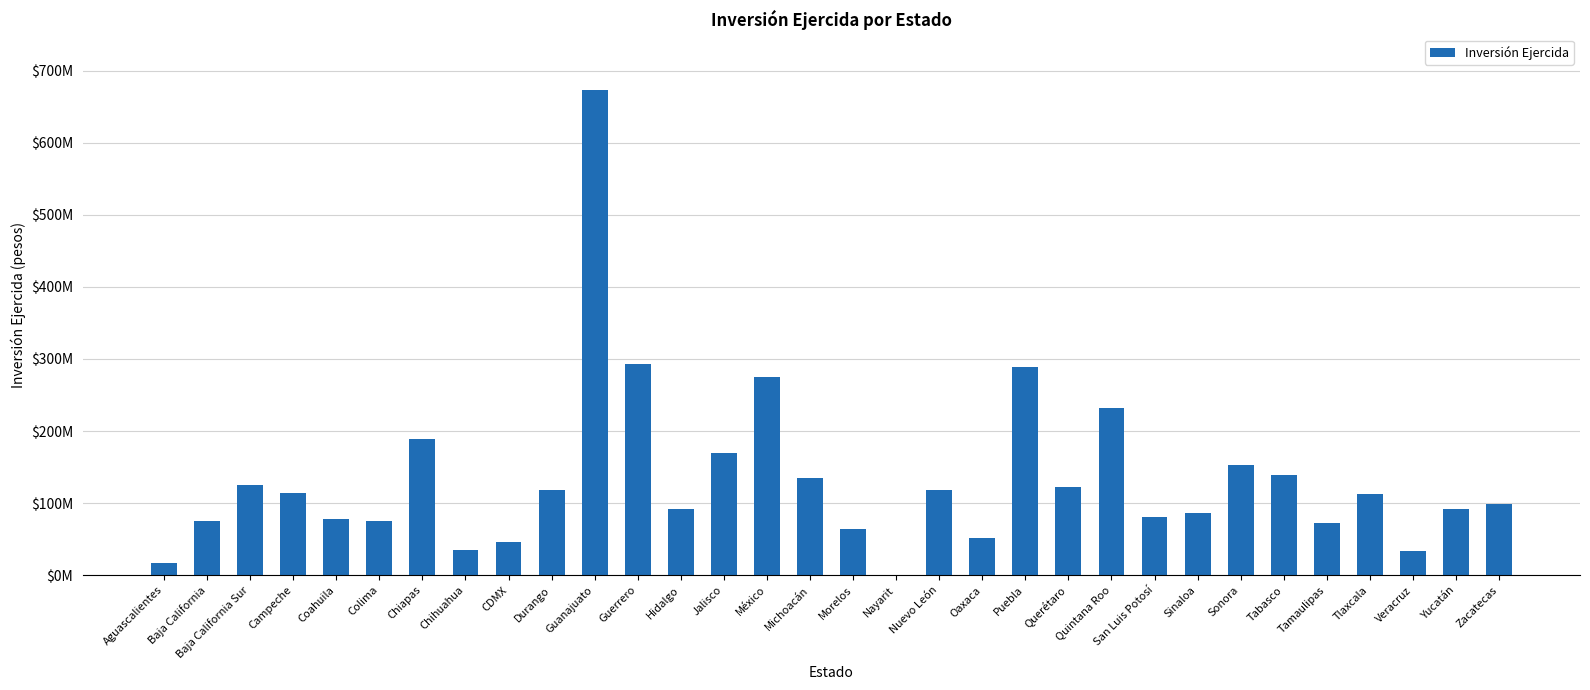

At which category does the chart reach its minimum across all series?

Nayarit